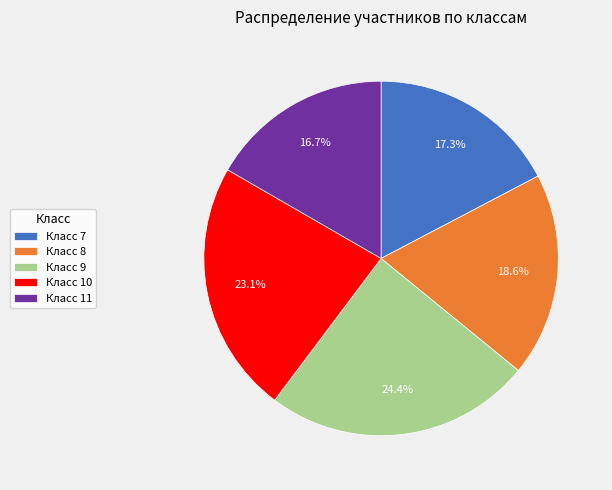

What percentage is NOT represented by Класс 9?

75.6%